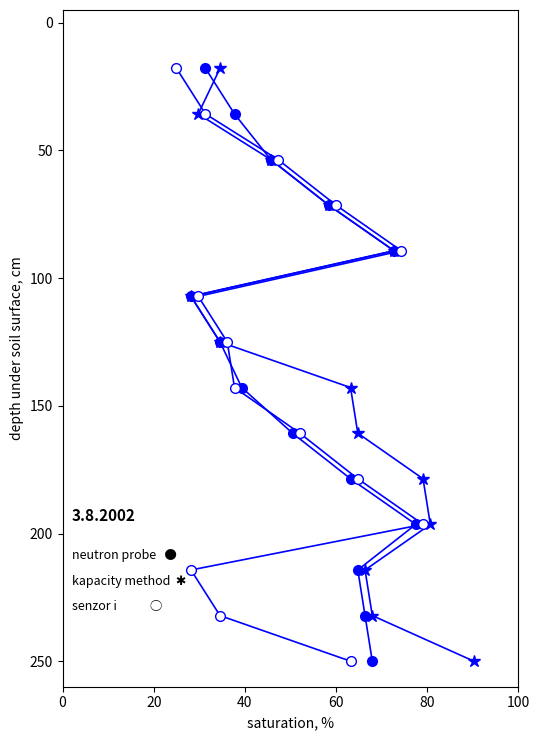

What is the difference between the maximum and minimum values in the senzor i series?

232.1